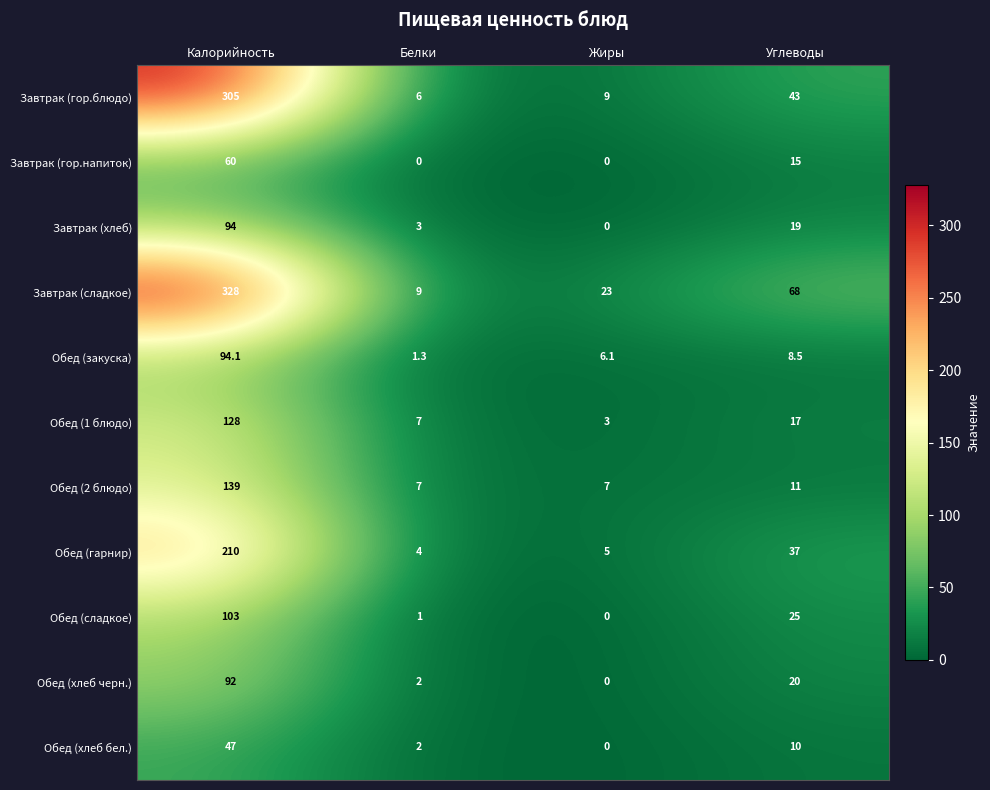

List the series in order of their peak value, lowest first.

Обед (хлеб бел.), Завтрак (гор.напиток), Обед (хлеб черн.), Завтрак (хлеб), Обед (закуска), Обед (сладкое), Обед (1 блюдо), Обед (2 блюдо), Обед (гарнир), Завтрак (гор.блюдо), Завтрак (сладкое)